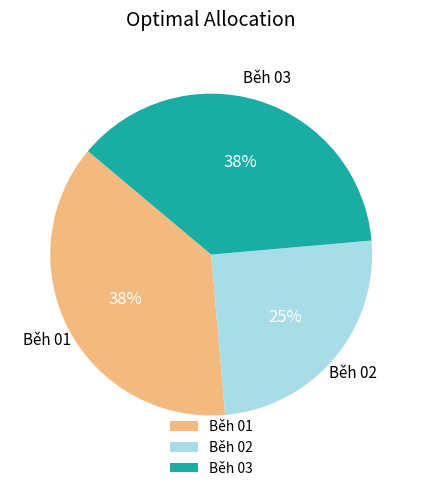

What is the smallest slice in the pie chart?

Běh 02